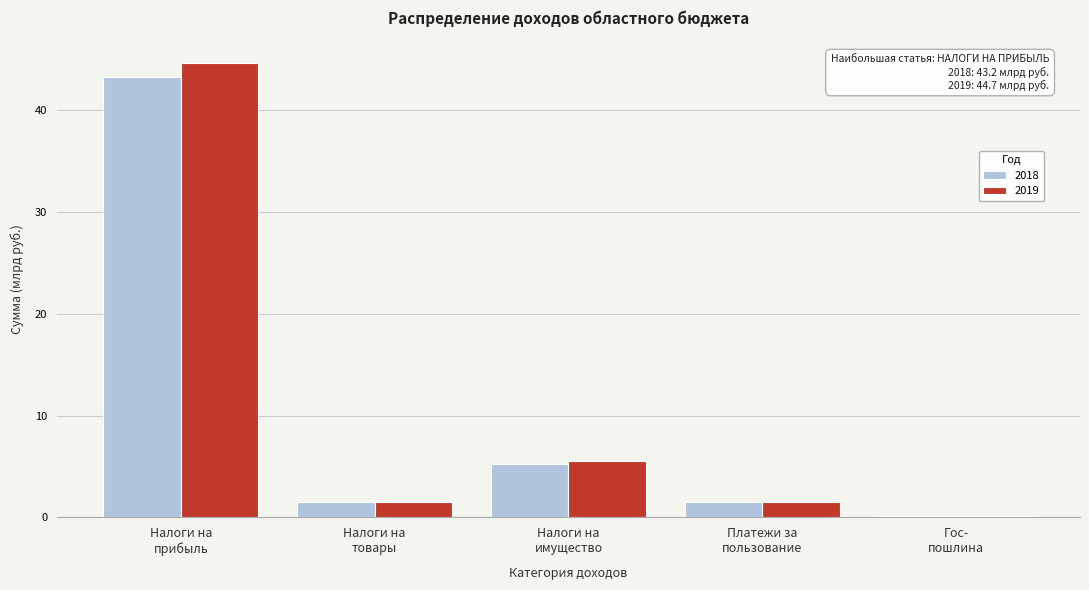

What is the sum of all 2019 values?

53.4